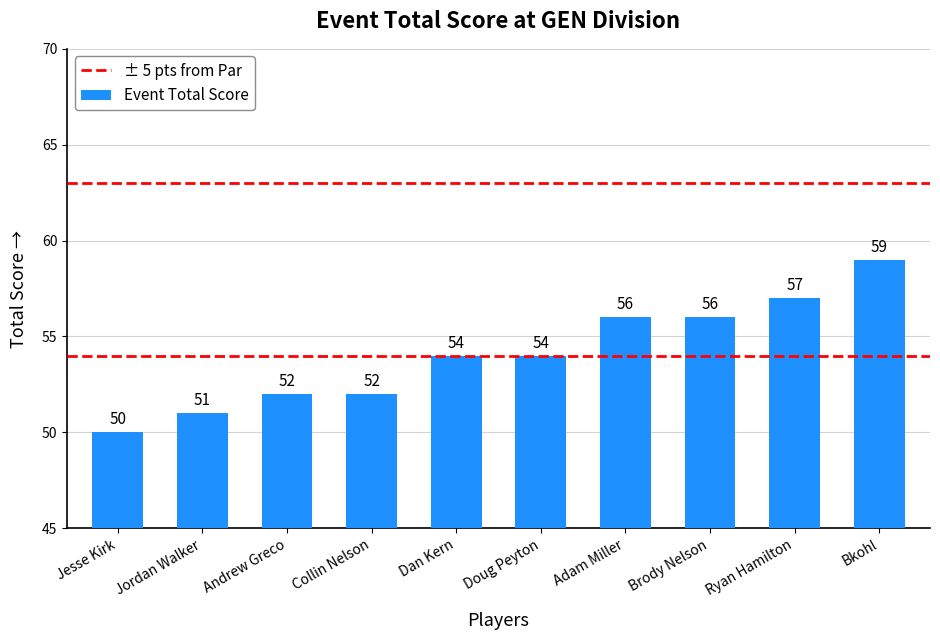

What is the greatest value displayed?

59